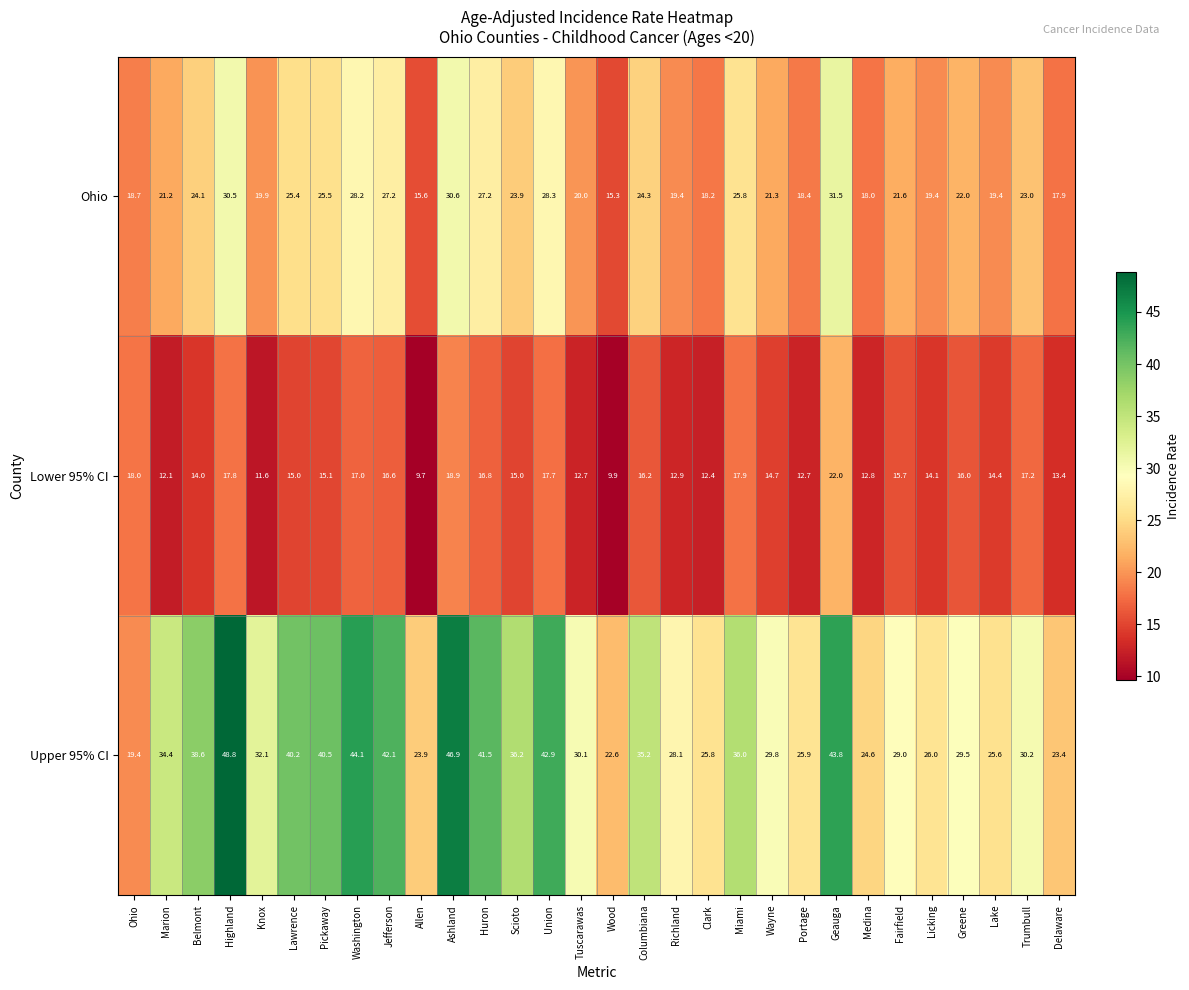

What is the maximum value shown in the chart?

48.8